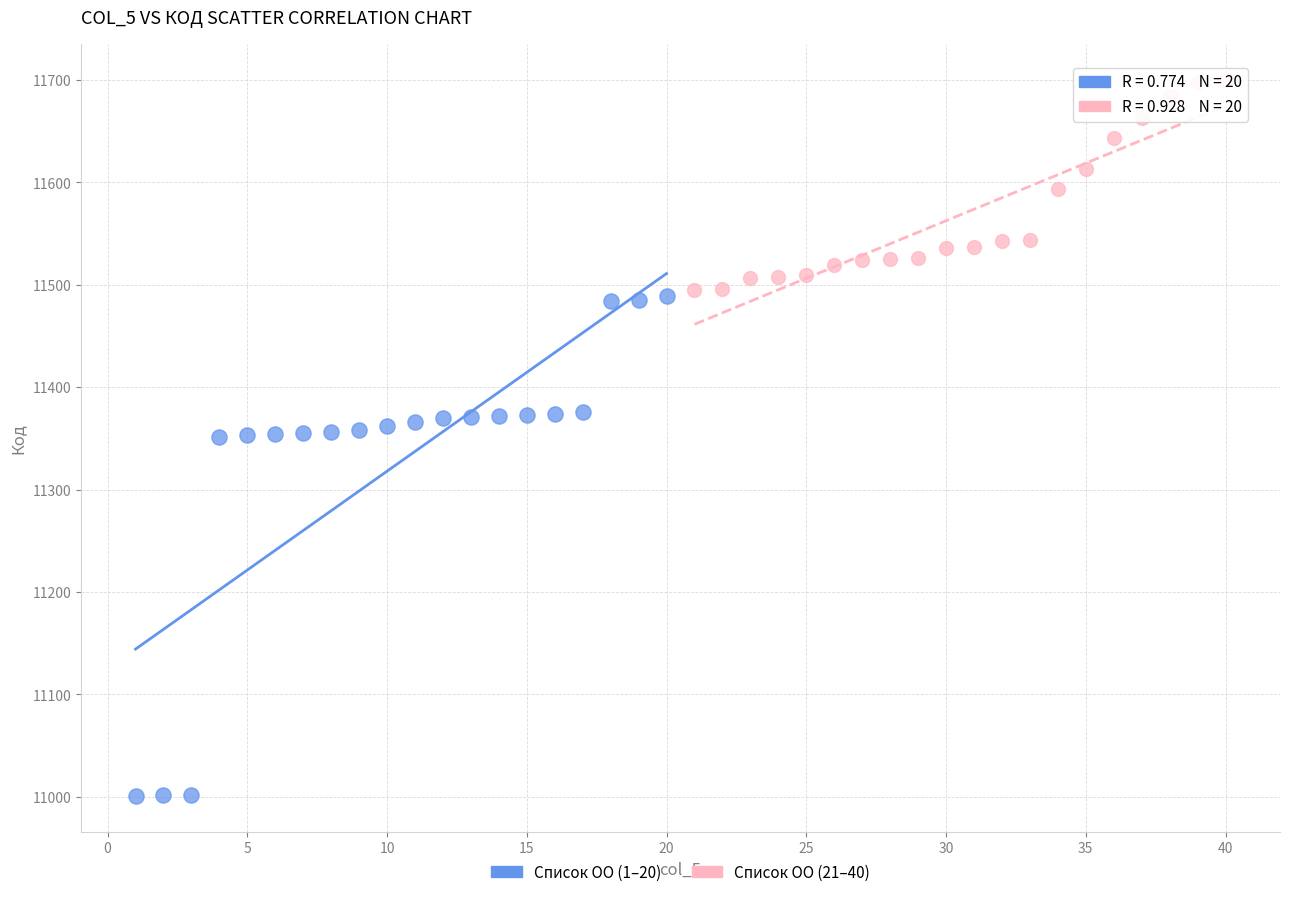

Which series has the widest spread of Y values?

Список ОО (1–20)